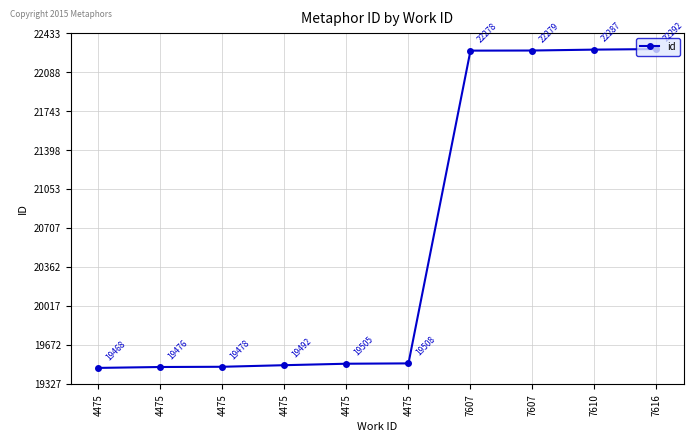

What is the minimum value shown in the chart?

19468